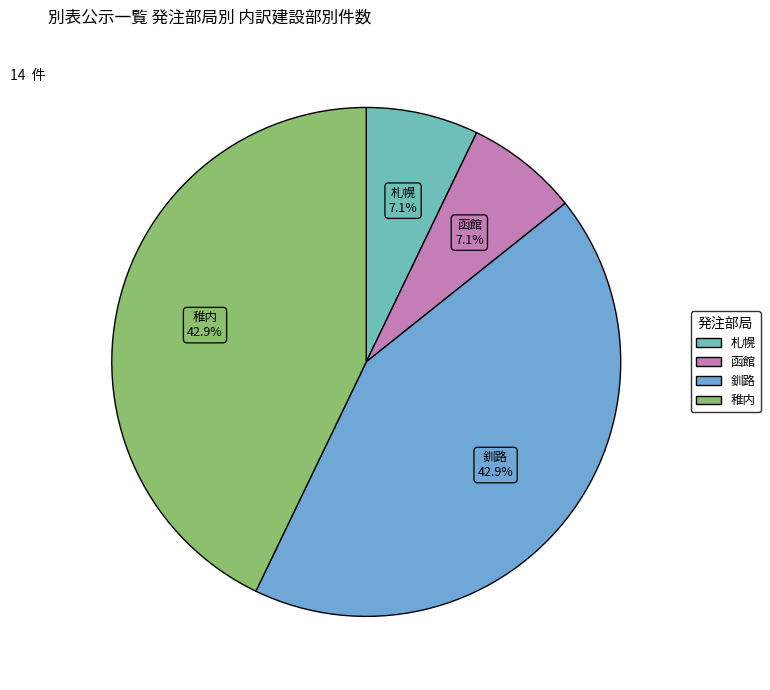

How many slices are in this pie chart?

4